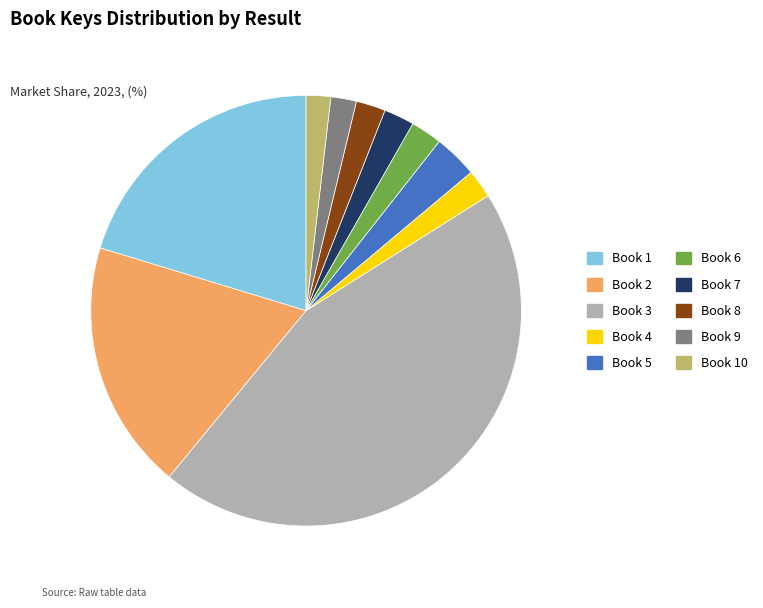

How many slices are in this pie chart?

10